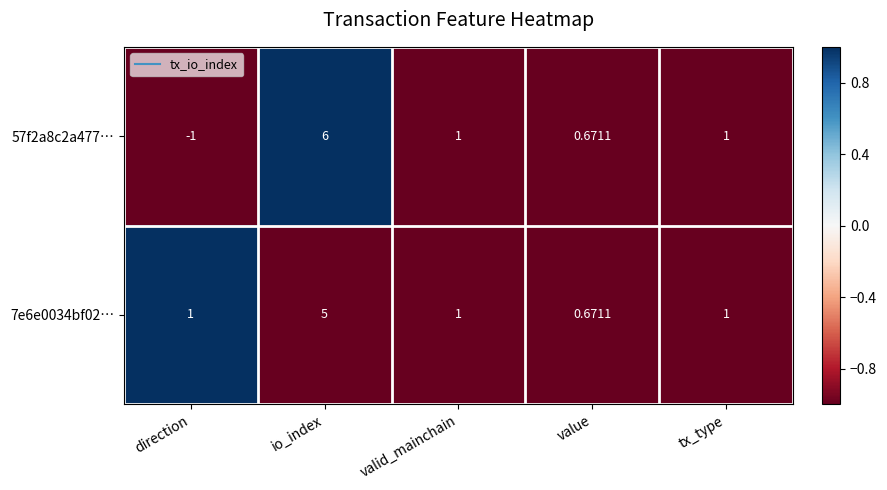

At which label does 7e6e0034bf02… reach its peak?

io_index